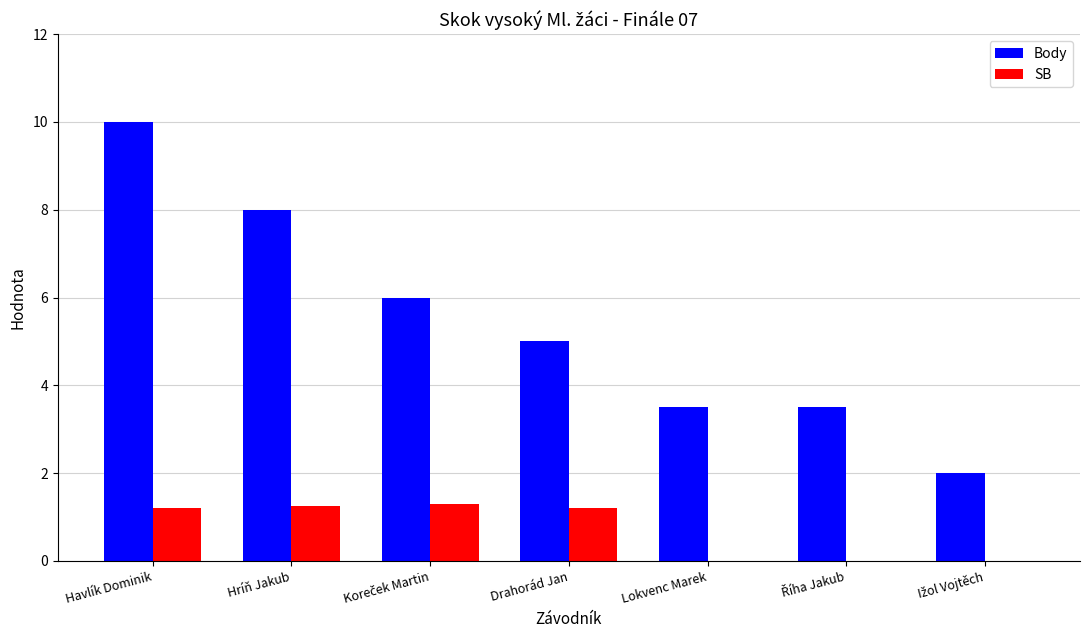

What is the greatest value displayed?

10.0